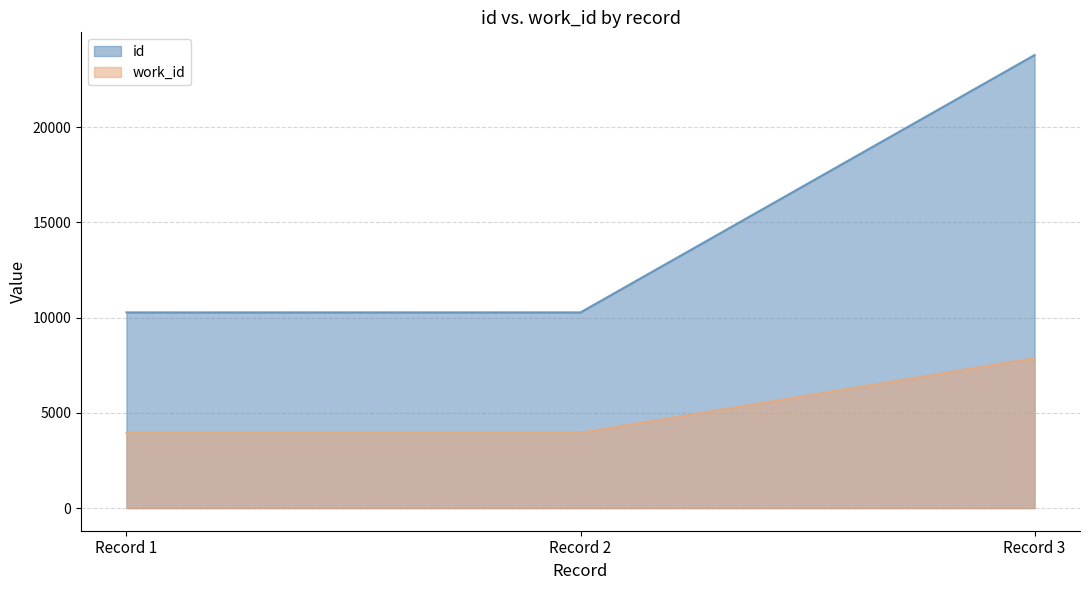

What are all the series names shown in the legend?

id, work_id